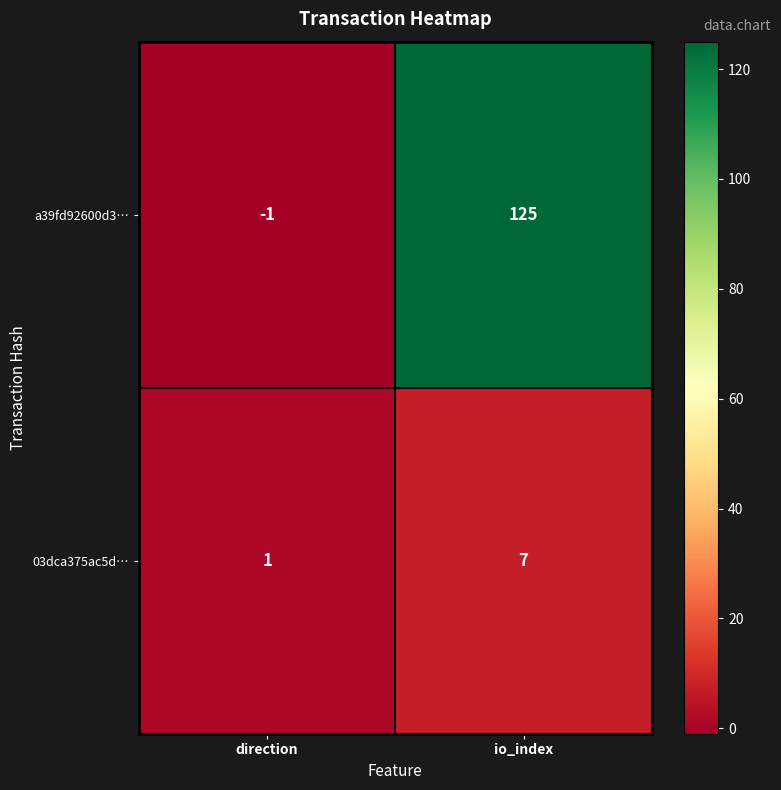

At direction, list the series in order from smallest to largest.

a39fd92600d3…, 03dca375ac5d…